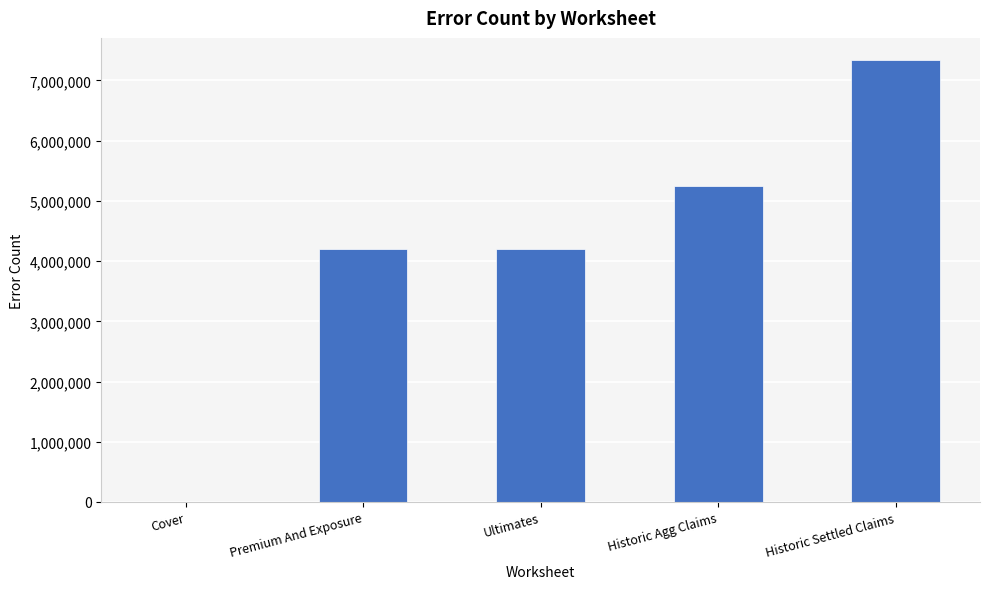

Reading left to right, what are all the values shown in this chart?

Cover=3	Premium And Exposure=4194300	Ultimates=4194300	Historic Agg Claims=5242875	Historic Settled Claims=7340025